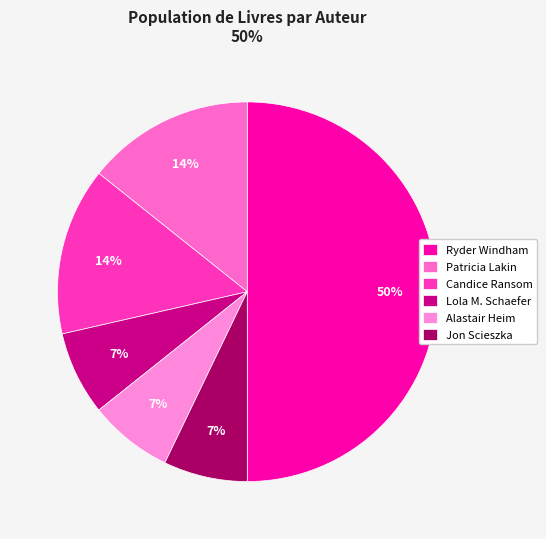

Count the number of slices in the pie.

6